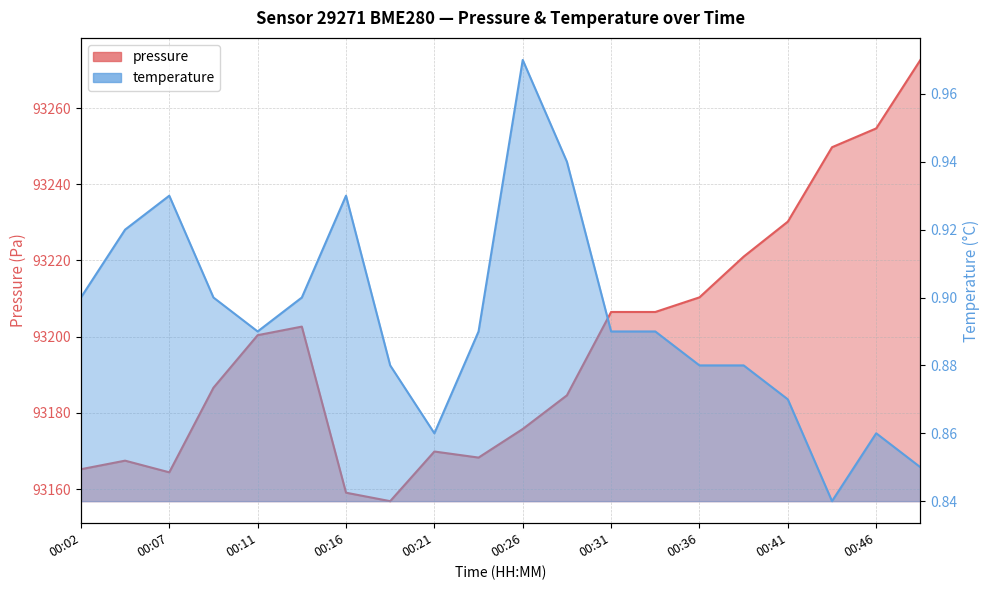

List the series in order of their peak value, highest first.

pressure, temperature